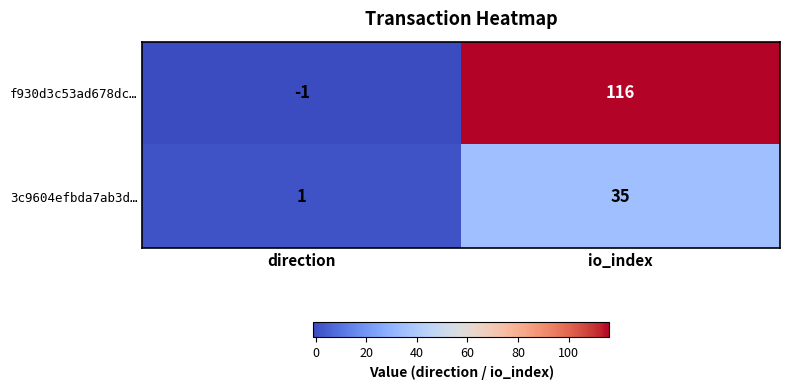

At which category does the chart reach its peak across all series?

io_index